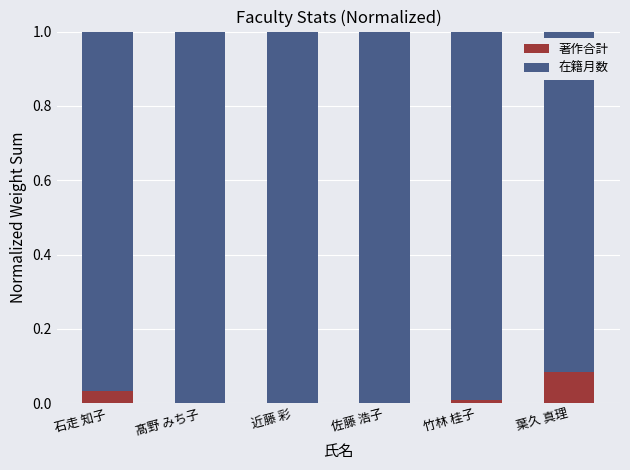

Count the number of categories in the chart.

6